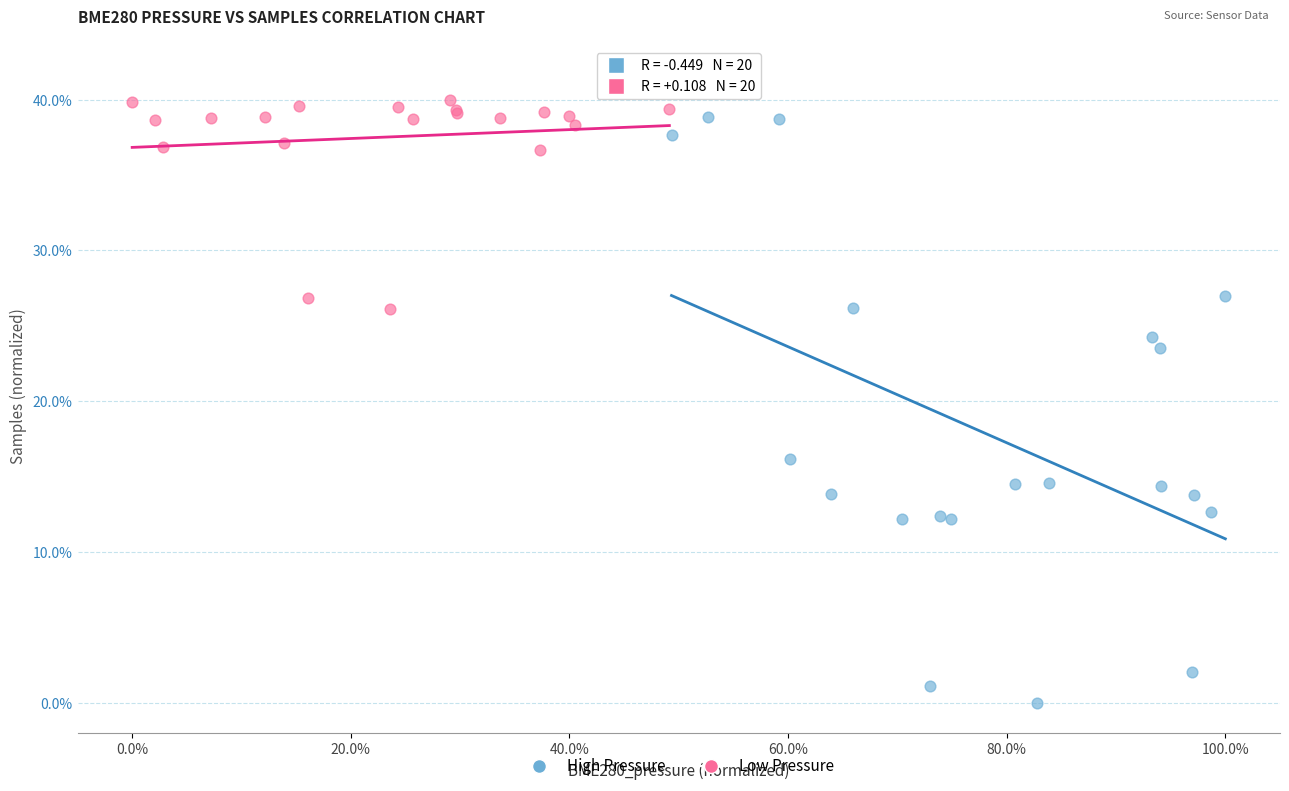

Which series has the largest Y range (max minus min)?

High Pressure